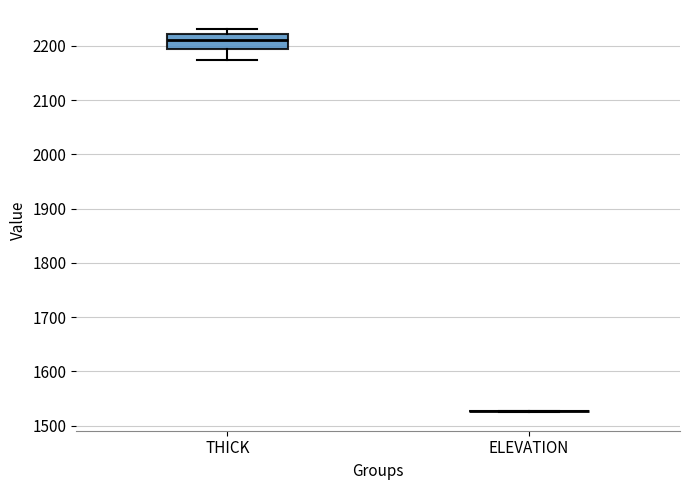

Reading left to right, transcribe this box plot: for each box, give where its median line is, the range the box spans, and where its two whiskers end, as read against the y-axis. The values are not printed on the chart, so give them approximately, as read against the axis.

THICK: median 2210, box 2190 to 2220, whiskers 2170 to 2230
ELEVATION: box collapsed to a line at 1530, whiskers 1530 to 1530